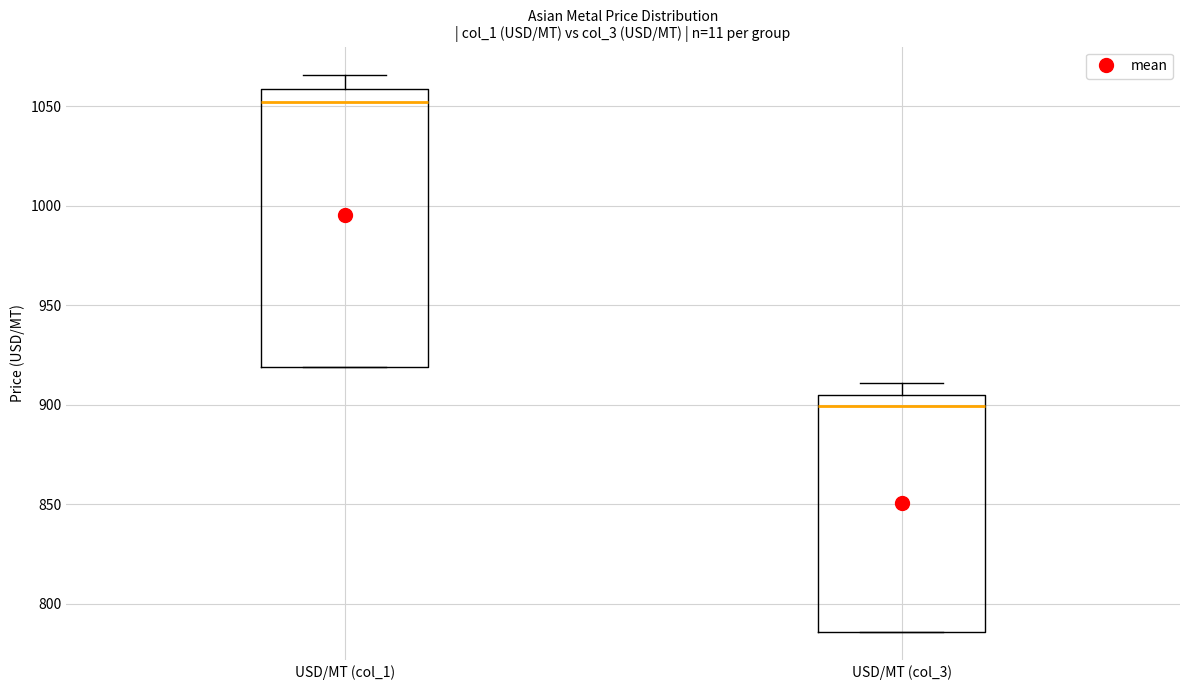

Reading left to right, transcribe this box plot: for each box, give where its median line is, the range the box spans, and where its two whiskers end, as read against the y-axis. The values are not printed on the chart, so give them approximately, as read against the axis.

USD/MT (col_1): median 1050, box 920 to 1060, whiskers 920 to 1065
USD/MT (col_3): median 900, box 785 to 905, whiskers 785 to 910